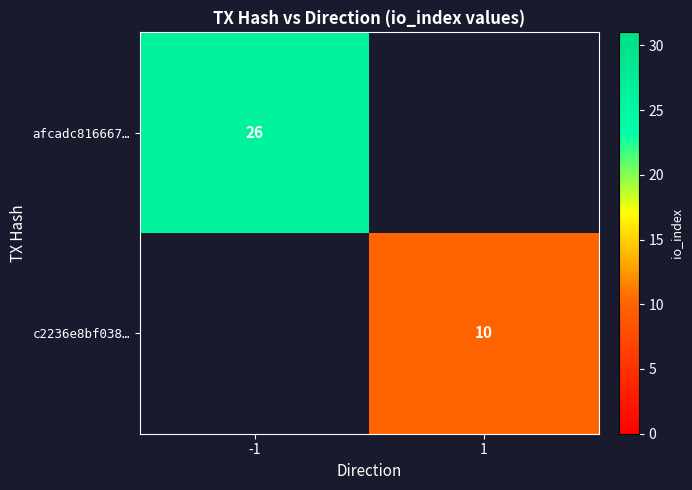

Is it true that afcadc816667… equals 44 at -1?

False